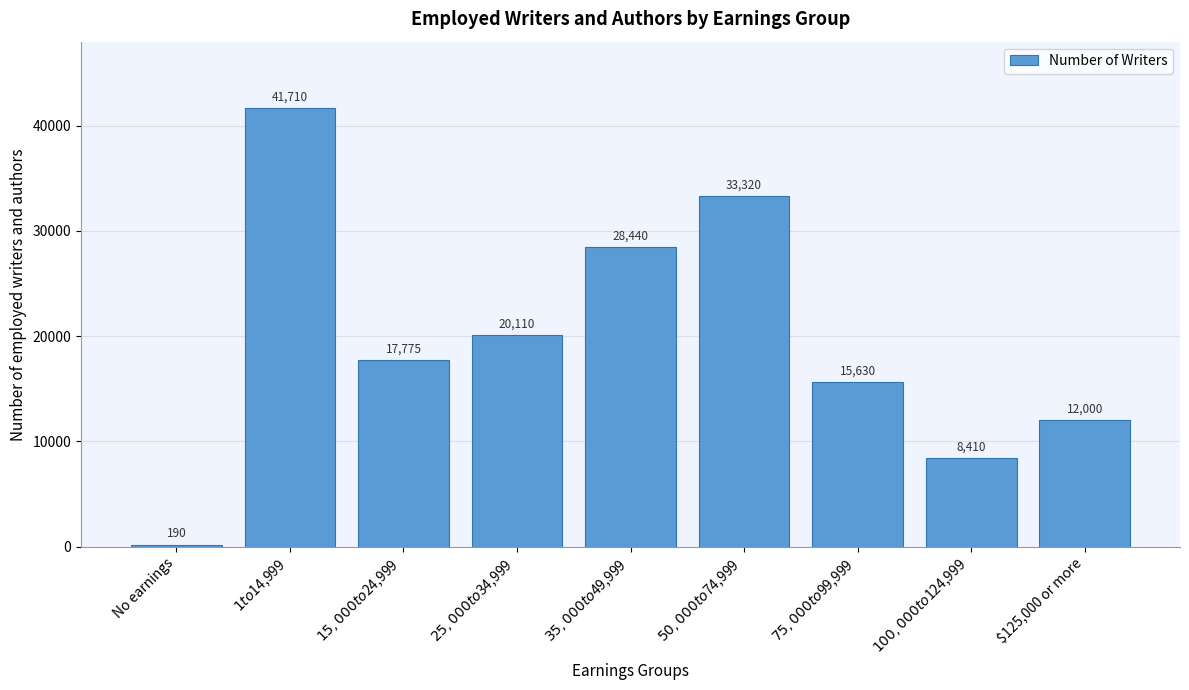

Reading right to left, list all the values displayed in this chart.

12000	8410	15630	33320	28440	20110	17775	41710	190